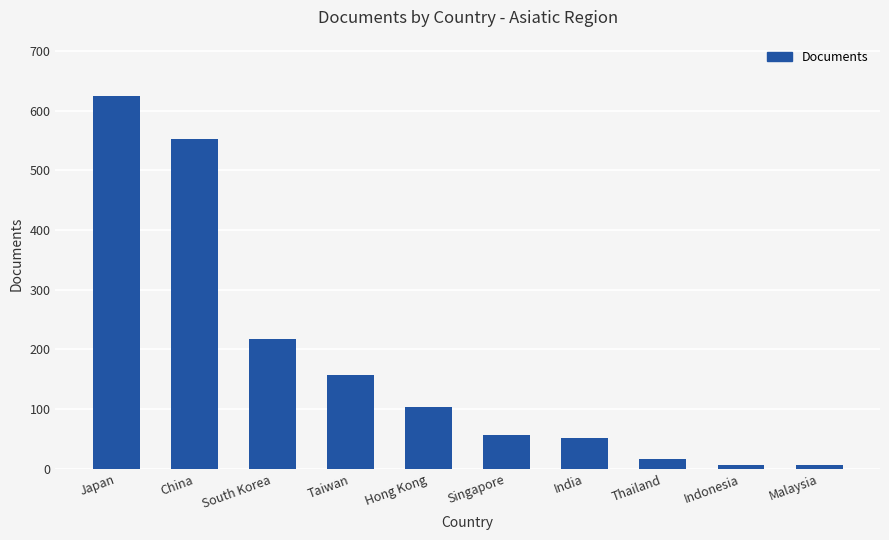

How many categories are shown in the chart?

10